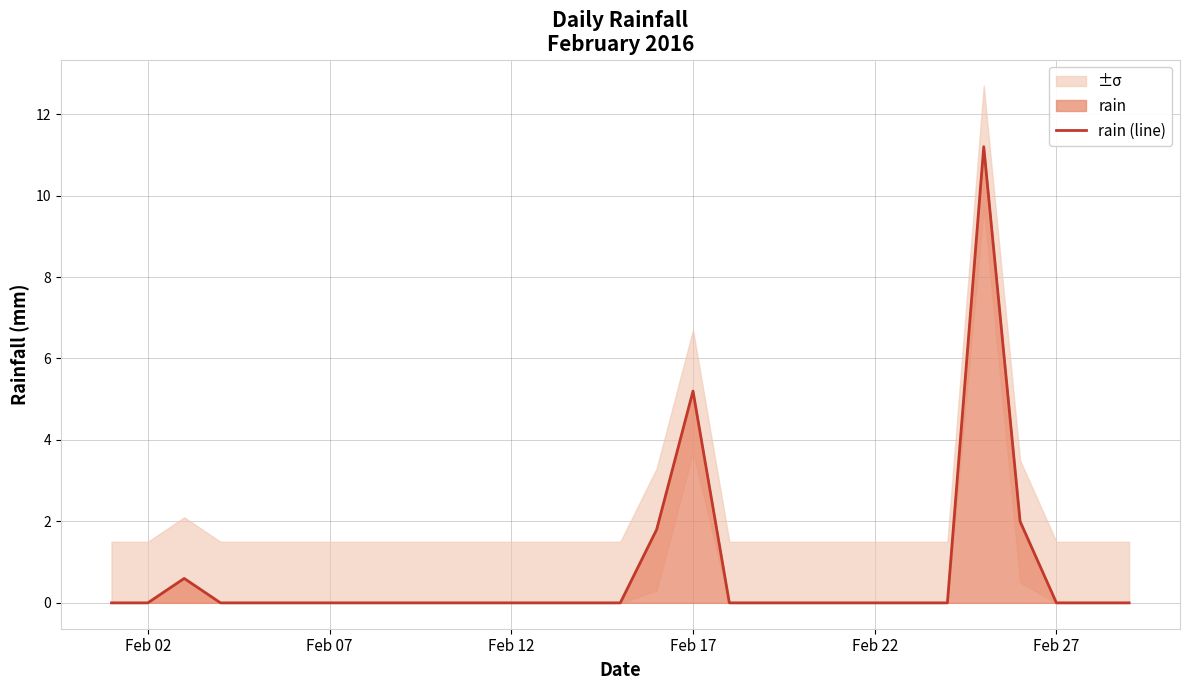

The rain (line) series shows 0.0 at Feb 27. True or false?

True